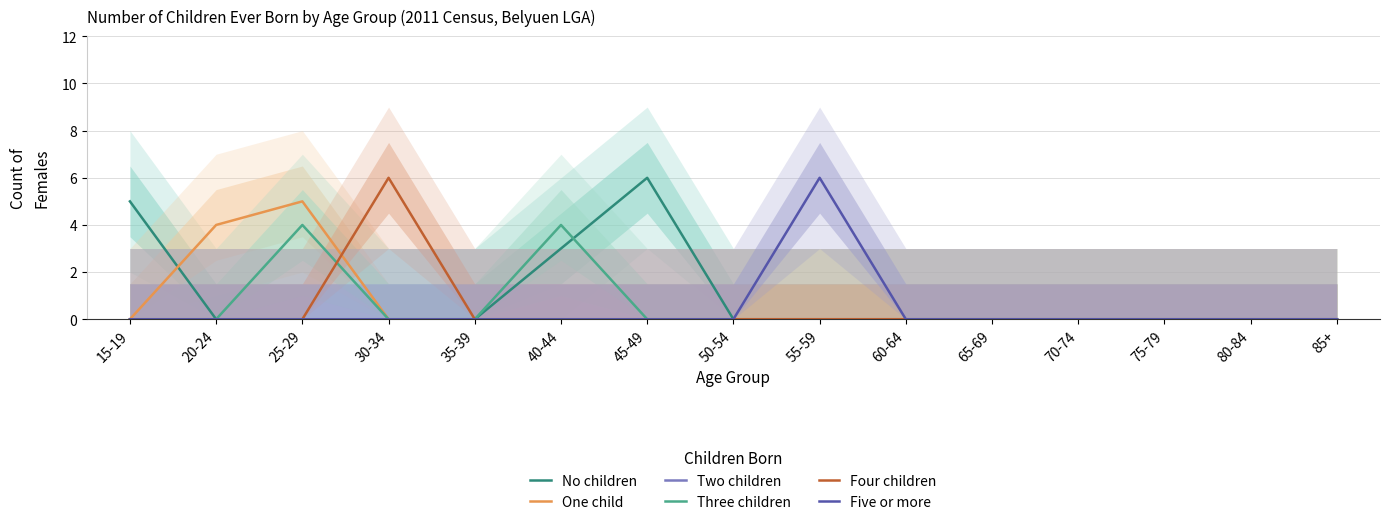

What position from the right is 85+?

1